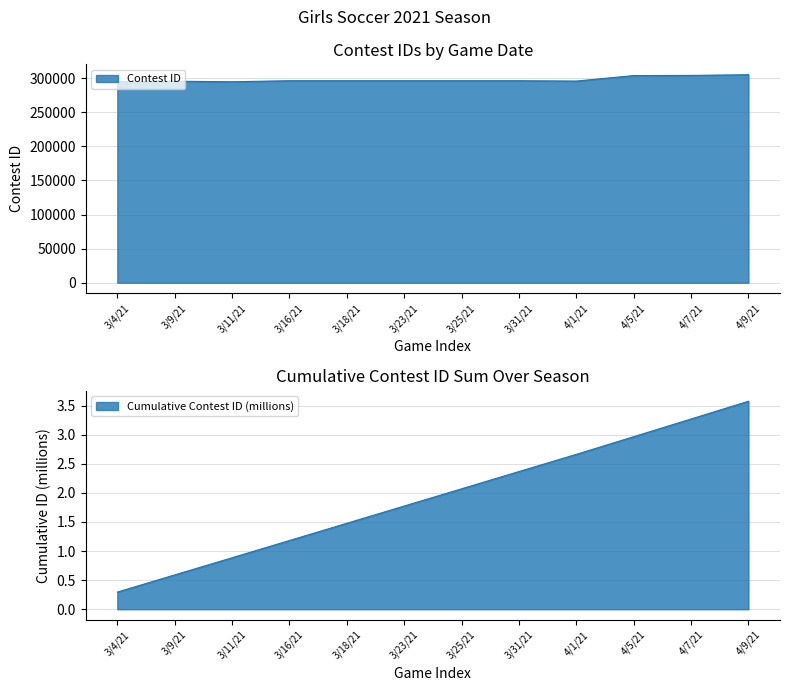

What is the smallest value displayed?

294703